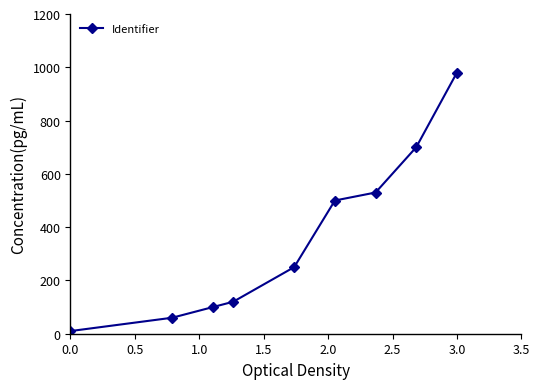

What is the average value?

361